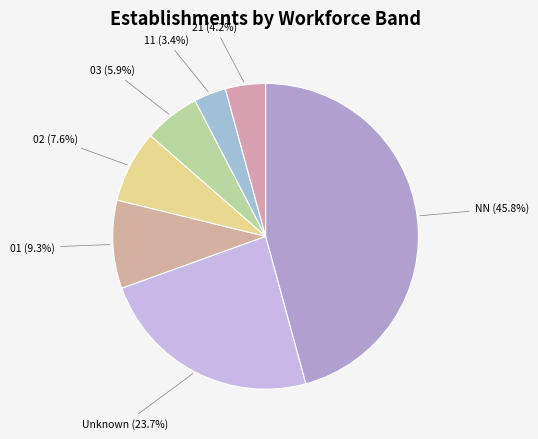

To the nearest percent, what portion does NN represent?

46%